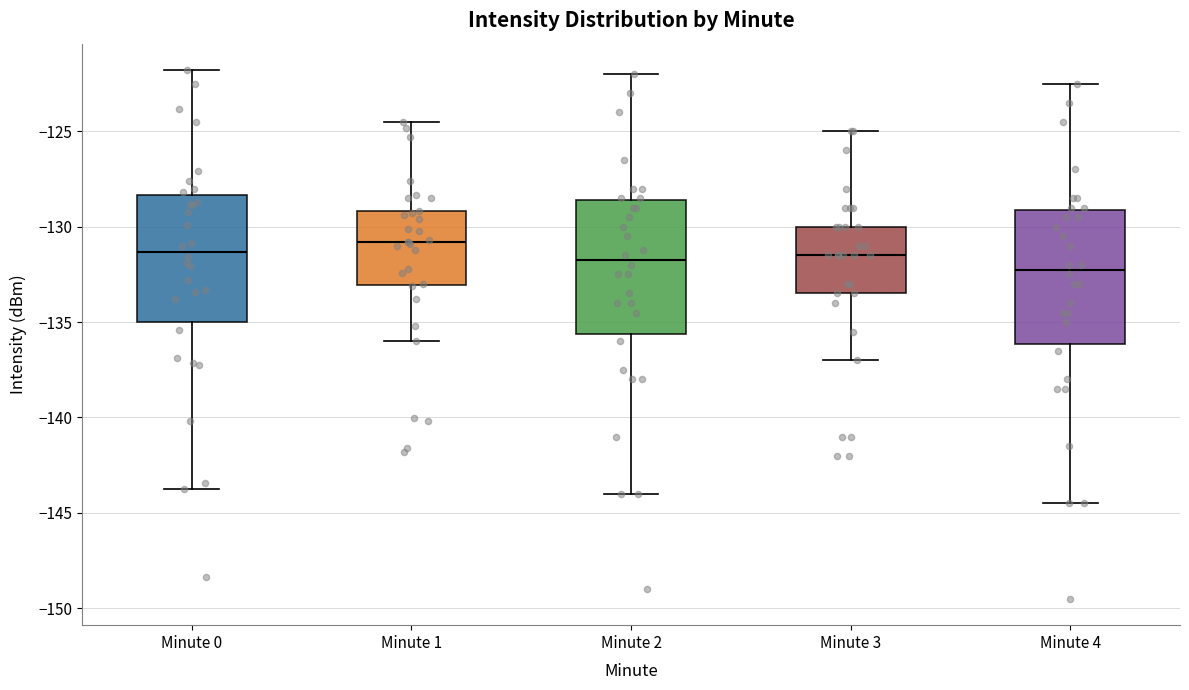

Reading left to right, transcribe this box plot: for each box, give where its median line is, the range the box spans, and where its two whiskers end, as read against the y-axis. The values are not printed on the chart, so give them approximately, as read against the axis.

Minute 0: median -131.5, box -135.0 to -128.5, whiskers -144.0 to -122.0
Minute 1: median -131.0, box -133.0 to -129.0, whiskers -136.0 to -124.5
Minute 2: median -131.5, box -135.5 to -128.5, whiskers -144.0 to -122.0
Minute 3: median -131.5, box -133.5 to -130.0, whiskers -137.0 to -125.0
Minute 4: median -132.0, box -136.0 to -129.0, whiskers -144.5 to -122.5